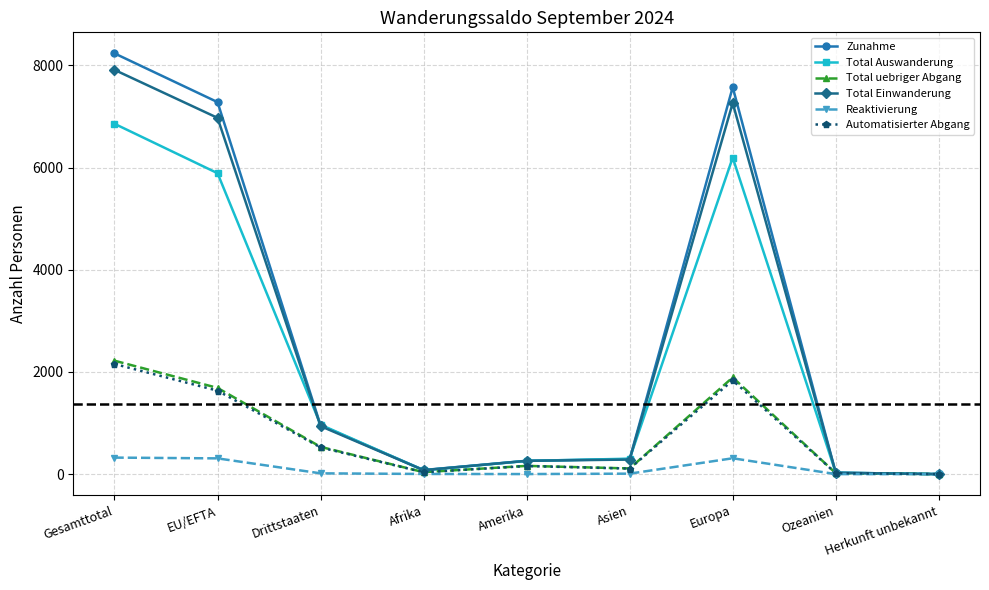

What is the difference between the maximum and second lowest values in the Total Auswanderung series?

6829